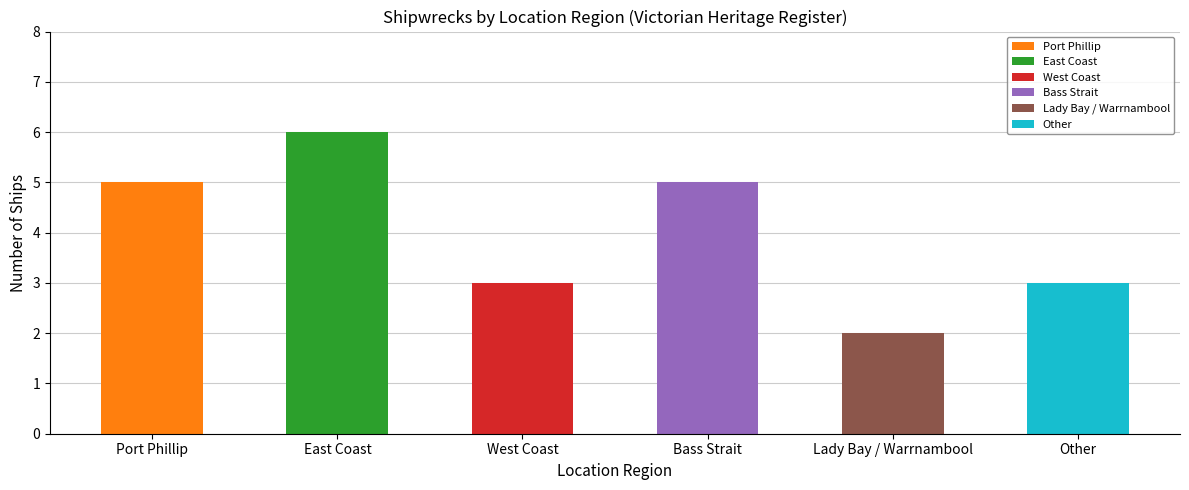

Count the values in the range 3 to 5.

4